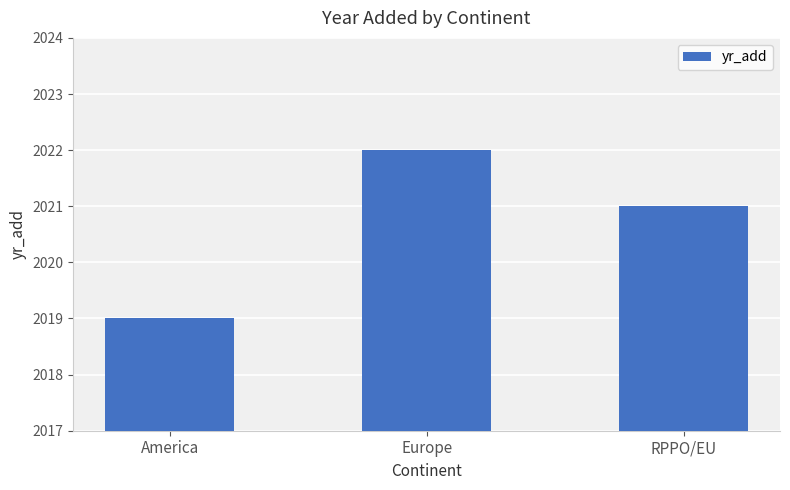

Which has a higher value, Europe or RPPO/EU?

Europe